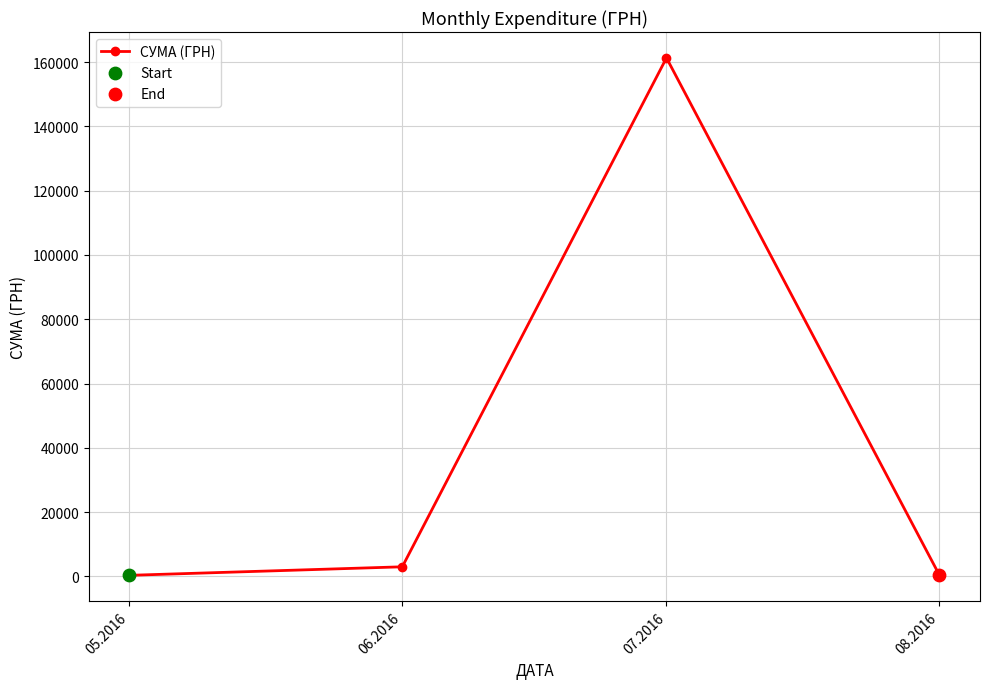

Approximately how many times larger is the value at 07.2016 compared to 06.2016?

54.0